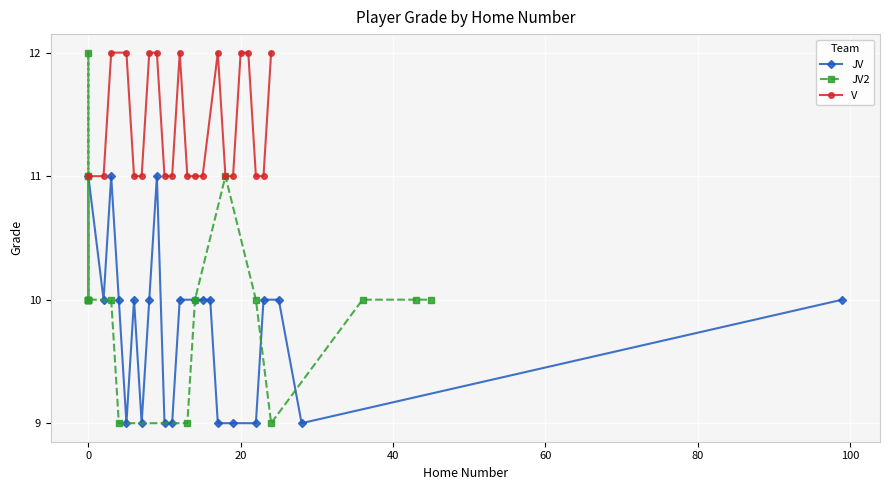

What is the minimum value for JV?

9